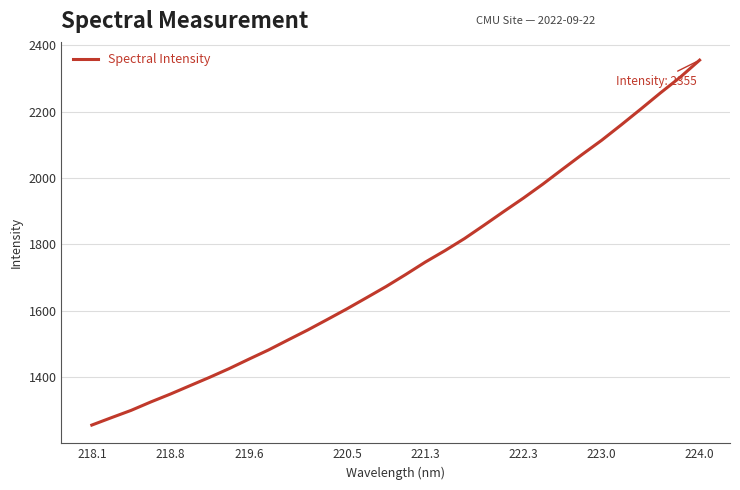

Reading left to right, transcribe all the data shown in this chart.

1255.6	1277.9	1299.9	1325.1	1348.9	1374.3	1399.4	1425.8	1454.1	1481.8	1512.1	1542.0	1573.7	1605.7	1639.3	1673.1	1709.3	1746.8	1781.2	1817.6	1858.0	1899.0	1939.4	1981.8	2026.6	2070.9	2113.9	2160.4	2208.0	2256.6	2303.3	2355.3